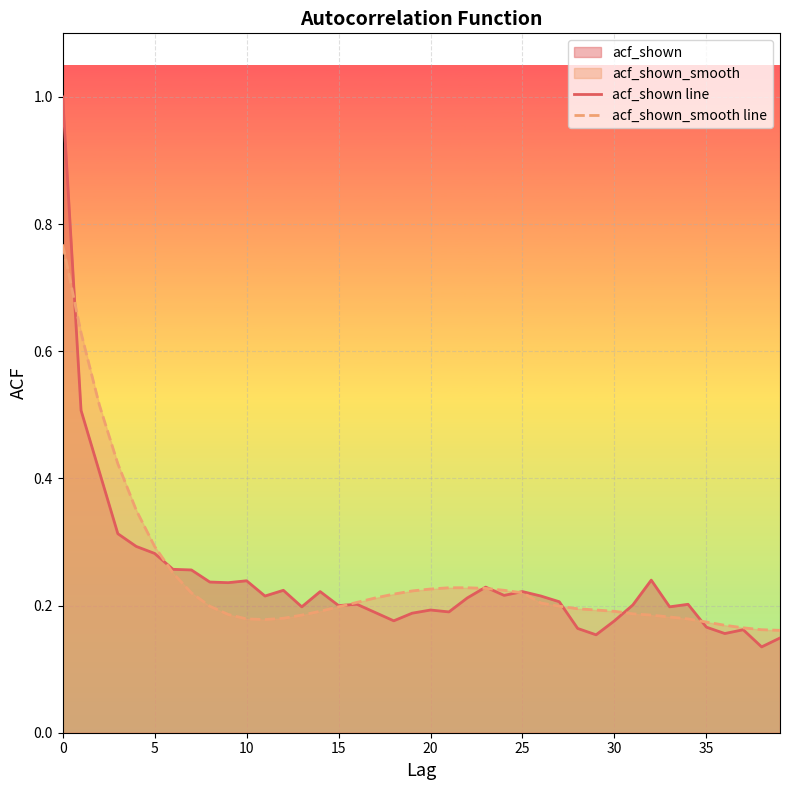

At which category does acf_shown line reach its first local valley?

9